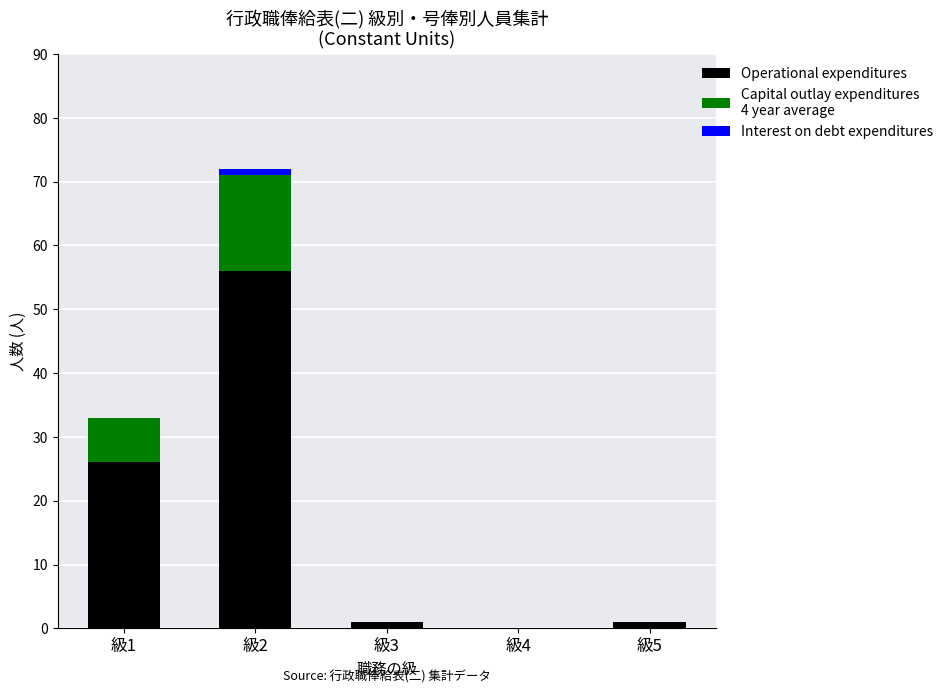

At which category is the sum across all series the highest?

級2